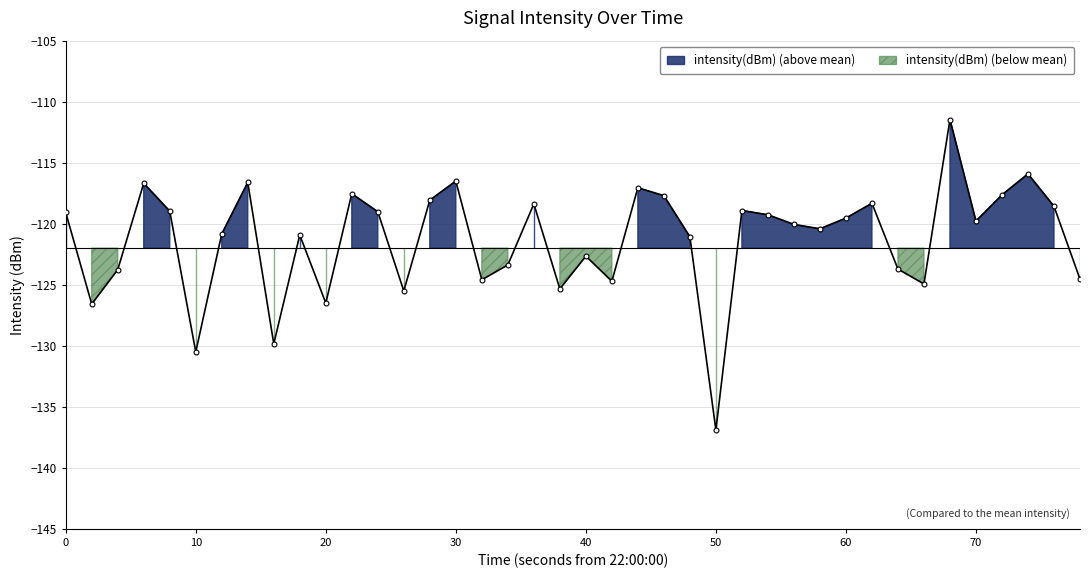

What is the difference between the maximum and minimum values?

25.4